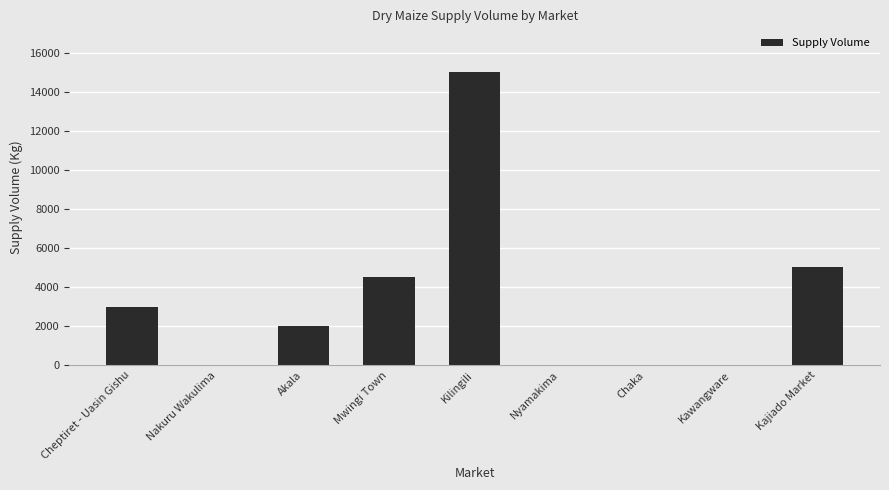

Between Akala and Kawangware, which is larger?

Akala